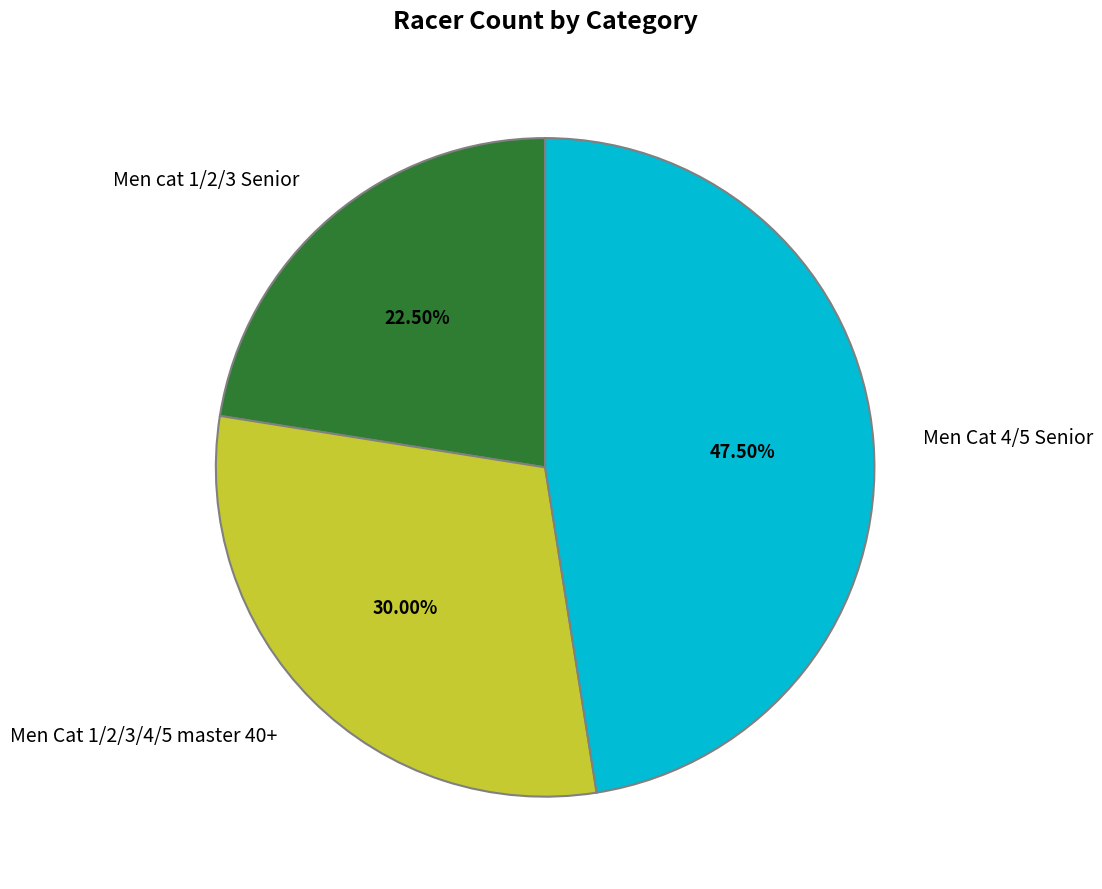

To the nearest percent, what portion does Men Cat 1/2/3/4/5 master 40+ represent?

30%